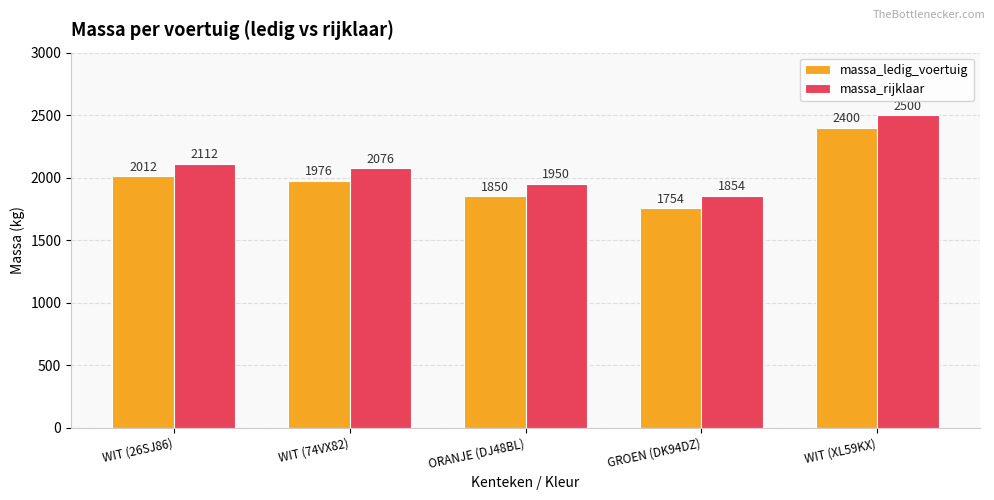

Reading left to right, extract all data points from this chart.

massa_ledig_voertuig: WIT (26SJ86)=2012	WIT (74VX82)=1976	ORANJE (DJ48BL)=1850	GROEN (DK94DZ)=1754	WIT (XL59KX)=2400
massa_rijklaar: WIT (26SJ86)=2112	WIT (74VX82)=2076	ORANJE (DJ48BL)=1950	GROEN (DK94DZ)=1854	WIT (XL59KX)=2500